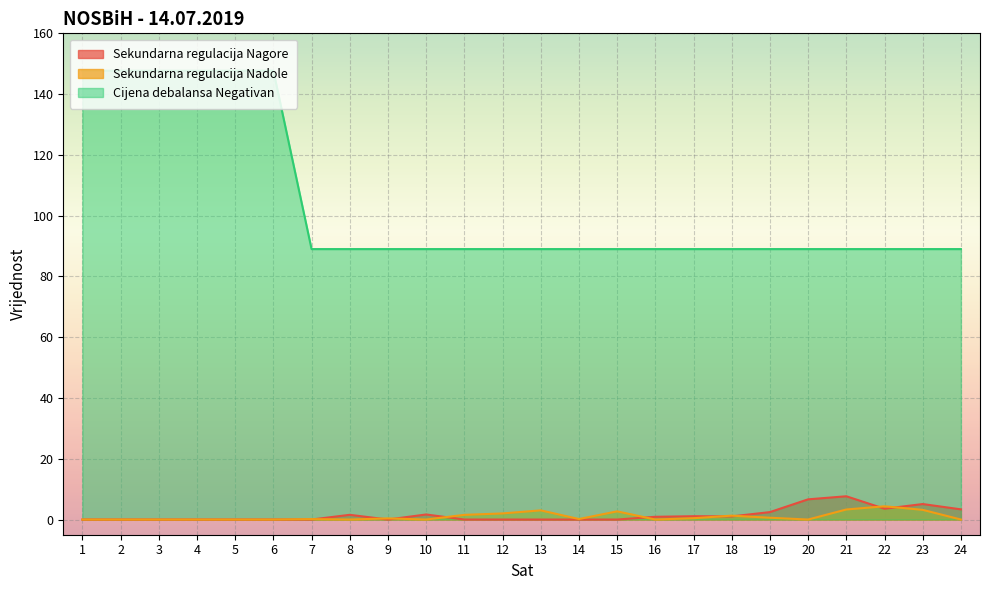

Which has a higher value, 17 or 12?

17